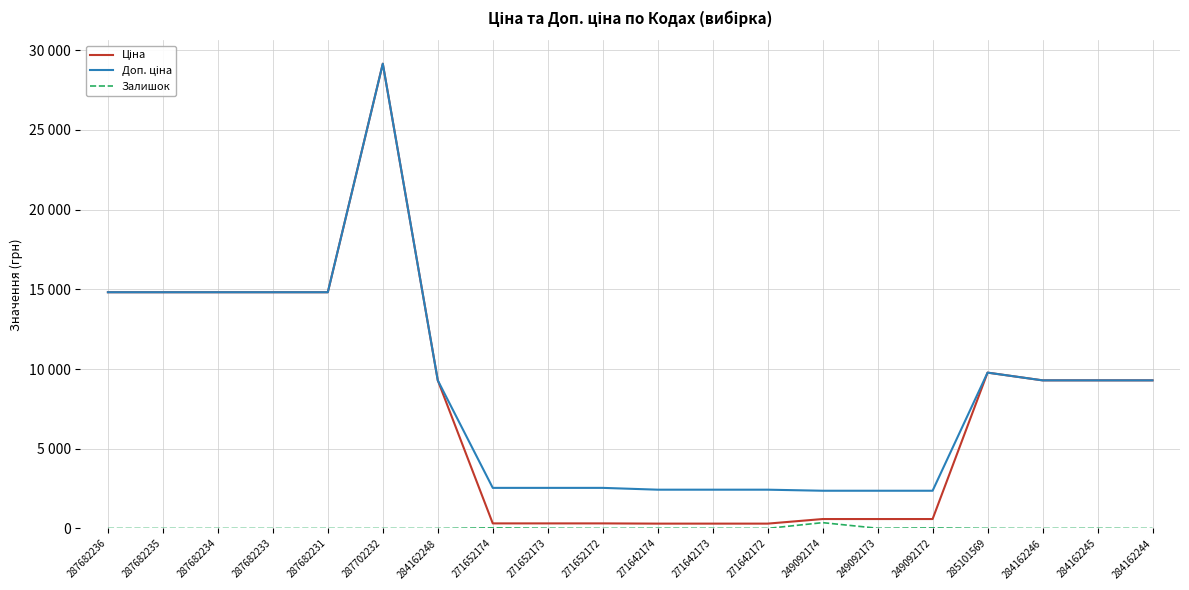

At which category is the sum across all series the highest?

287702232